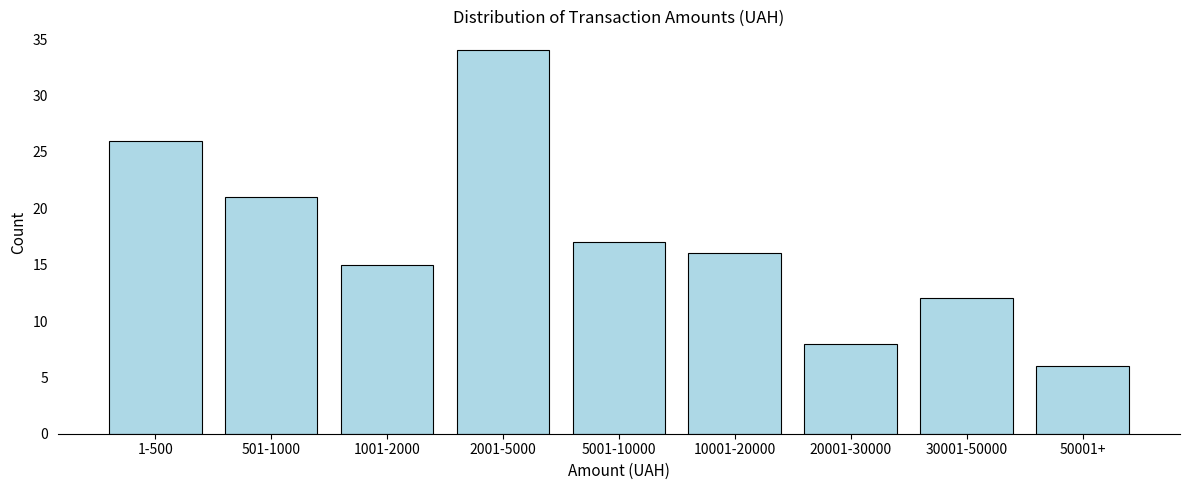

Reading left to right, extract all data points from this chart.

26	21	15	34	17	16	8	12	6